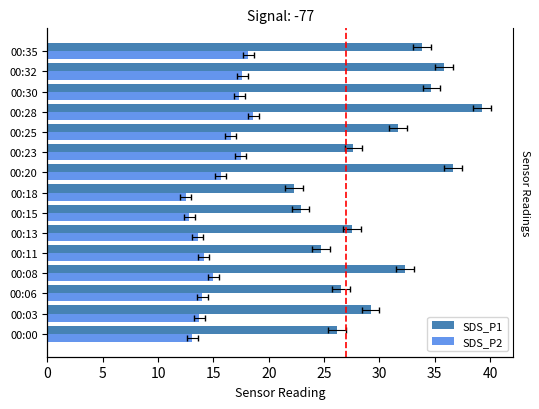

How many bars are there in each group?

2